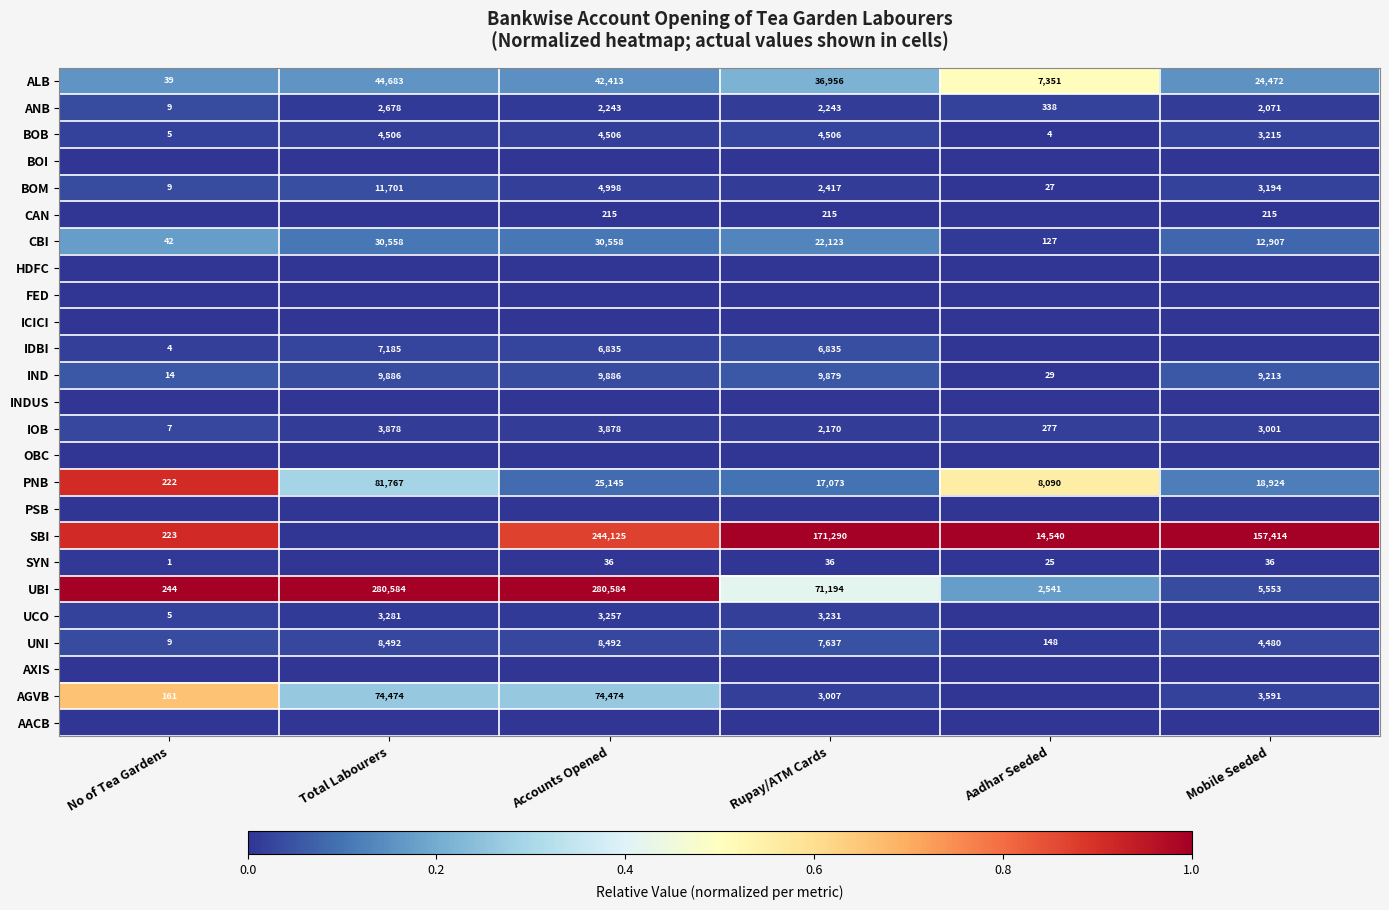

Is it true that BOB equals 4506 at Accounts Opened?

True